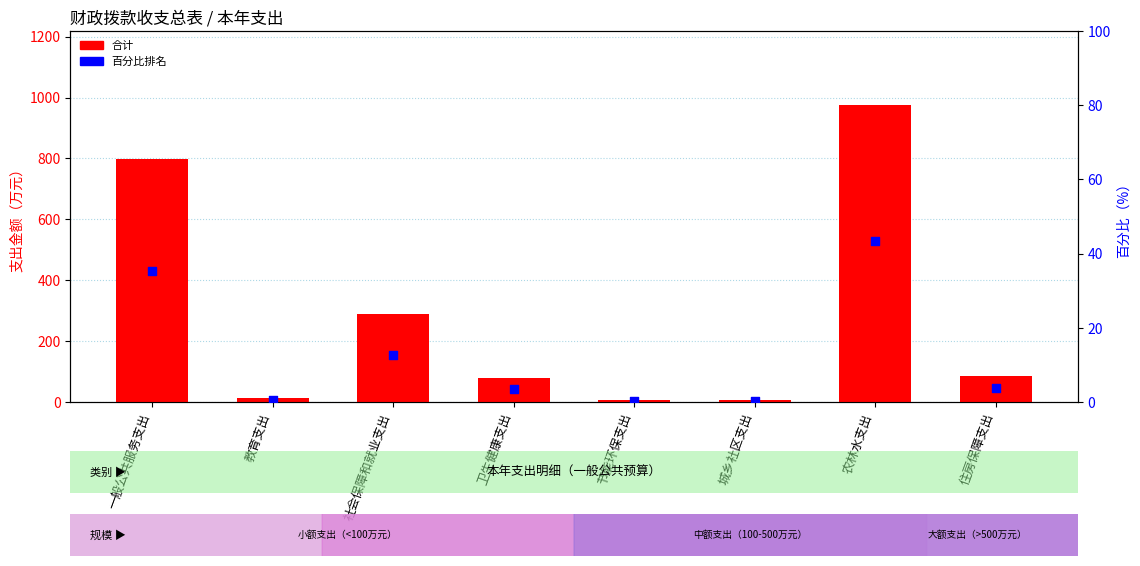

What is the total value across all series at 城乡社区支出?

5.2